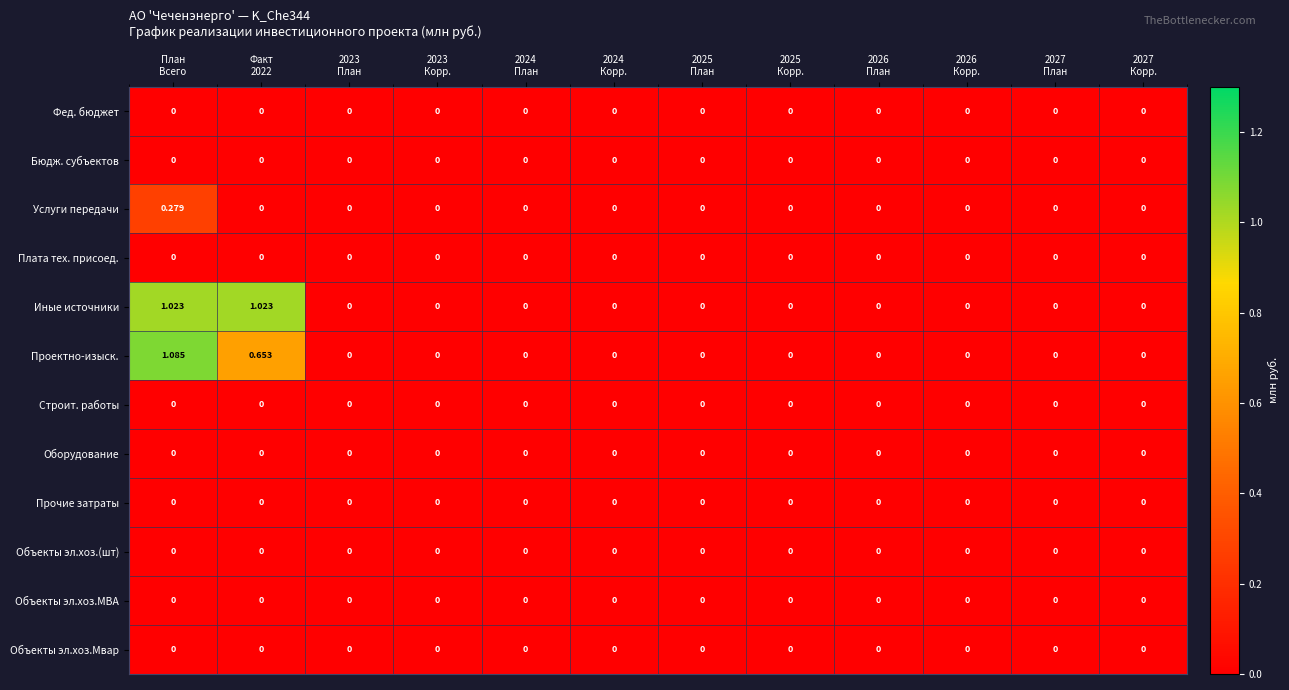

Which series has the largest range (max minus min)?

Проектно-изыск.